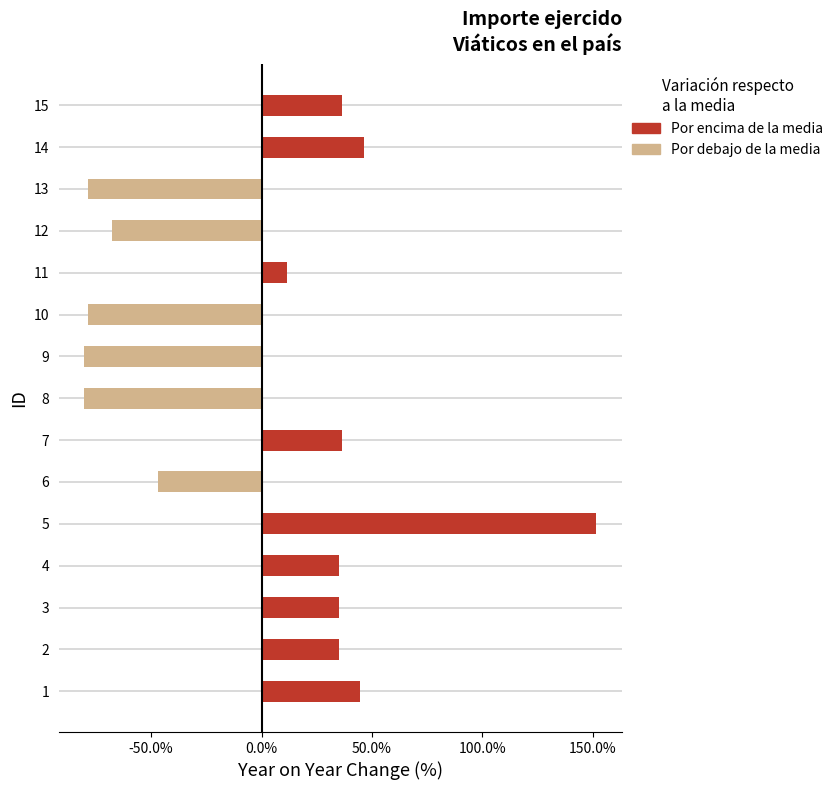

The value at 10 is -78.6. True or false?

True